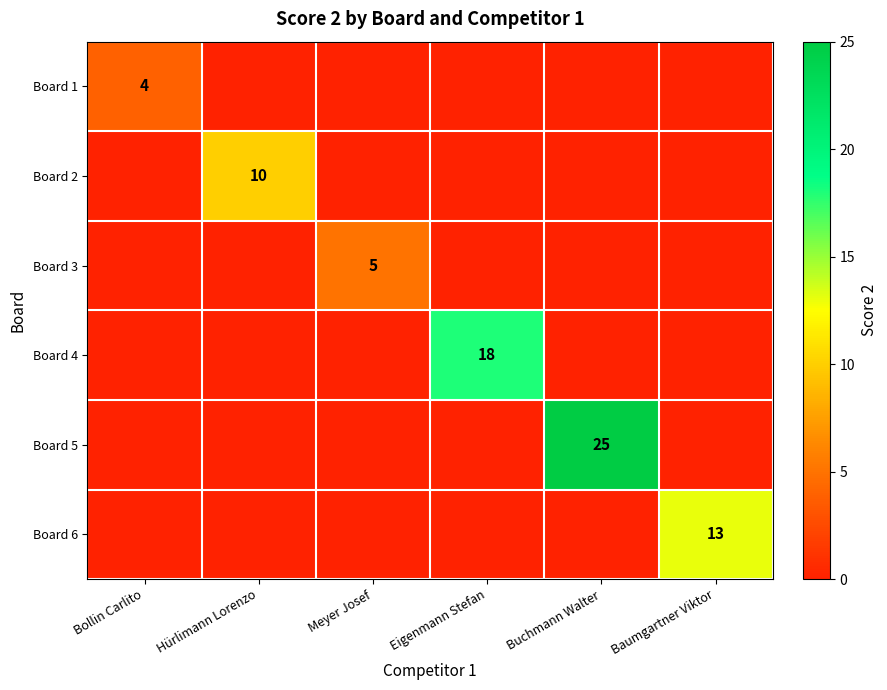

The value of Board 3 at Meyer Josef is 5. True or false?

True